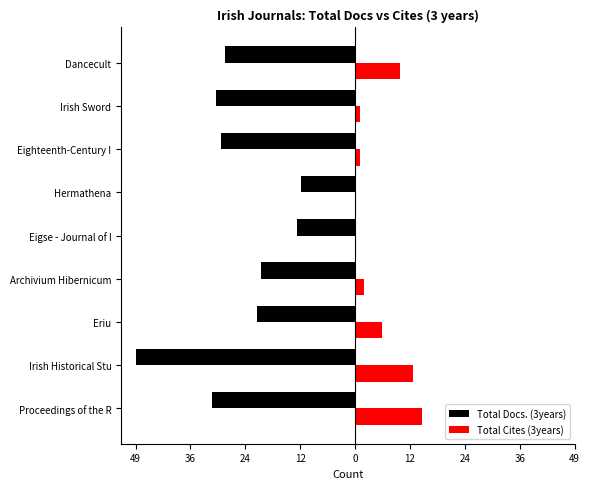

What are all the series names shown in the legend?

Total Docs. (3years), Total Cites (3years)